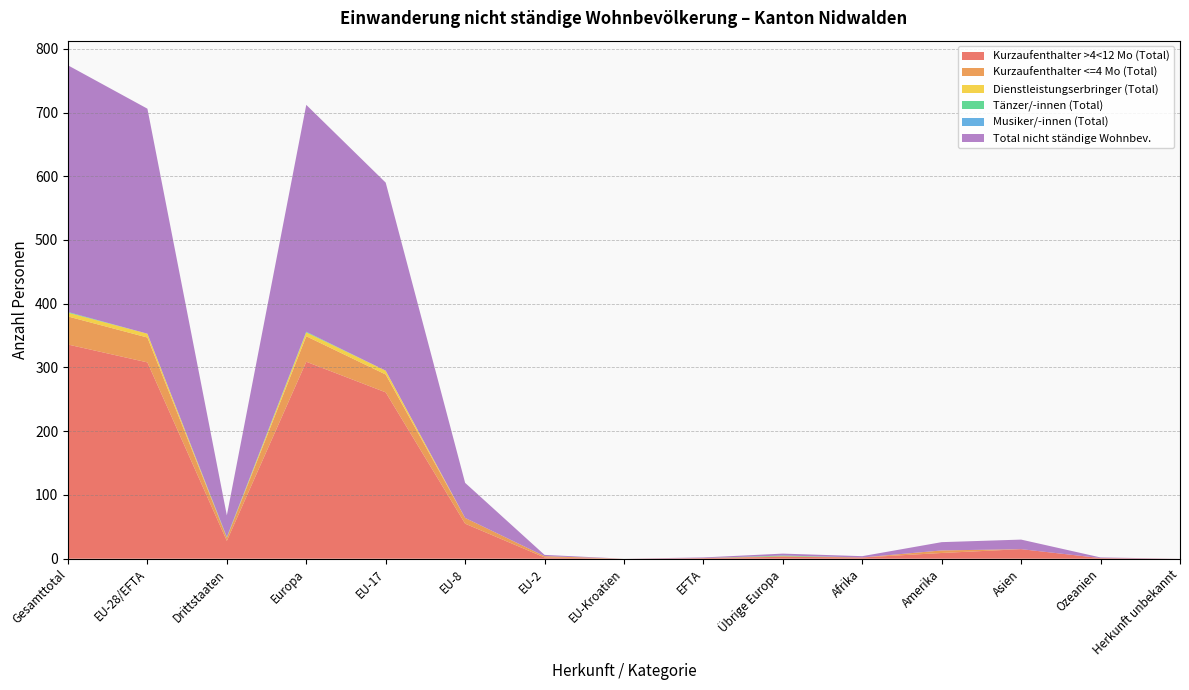

Reading left to right, extract all data points from this chart.

Kurzaufenthalter >4<12 Mo (Total): Gesamttotal=336	EU-28/EFTA=308	Drittstaaten=28	Europa=309	EU-17=261	EU-8=55	EU-2=2	EU-Kroatien=0	EFTA=1	Übrige Europa=3	Afrika=2	Amerika=9	Asien=15	Ozeanien=1	Herkunft unbekannt=0
Kurzaufenthalter <=4 Mo (Total): Gesamttotal=44	EU-28/EFTA=39	Drittstaaten=5	Europa=40	EU-17=28	EU-8=9	EU-2=2	EU-Kroatien=0	EFTA=0	Übrige Europa=1	Afrika=0	Amerika=4	Asien=0	Ozeanien=0	Herkunft unbekannt=0
Dienstleistungserbringer (Total): Gesamttotal=6	EU-28/EFTA=6	Drittstaaten=0	Europa=6	EU-17=6	EU-8=0	EU-2=0	EU-Kroatien=0	EFTA=0	Übrige Europa=0	Afrika=0	Amerika=0	Asien=0	Ozeanien=0	Herkunft unbekannt=0
Tänzer/-innen (Total): Gesamttotal=1	EU-28/EFTA=0	Drittstaaten=1	Europa=1	EU-17=0	EU-8=0	EU-2=0	EU-Kroatien=0	EFTA=0	Übrige Europa=1	Afrika=0	Amerika=0	Asien=0	Ozeanien=0	Herkunft unbekannt=0
Musiker/-innen (Total): Gesamttotal=0	EU-28/EFTA=0	Drittstaaten=0	Europa=0	EU-17=0	EU-8=0	EU-2=0	EU-Kroatien=0	EFTA=0	Übrige Europa=0	Afrika=0	Amerika=0	Asien=0	Ozeanien=0	Herkunft unbekannt=0
Total nicht ständige Wohnbev.: Gesamttotal=387	EU-28/EFTA=353	Drittstaaten=34	Europa=356	EU-17=295	EU-8=55	EU-2=2	EU-Kroatien=0	EFTA=1	Übrige Europa=3	Afrika=2	Amerika=13	Asien=15	Ozeanien=1	Herkunft unbekannt=0